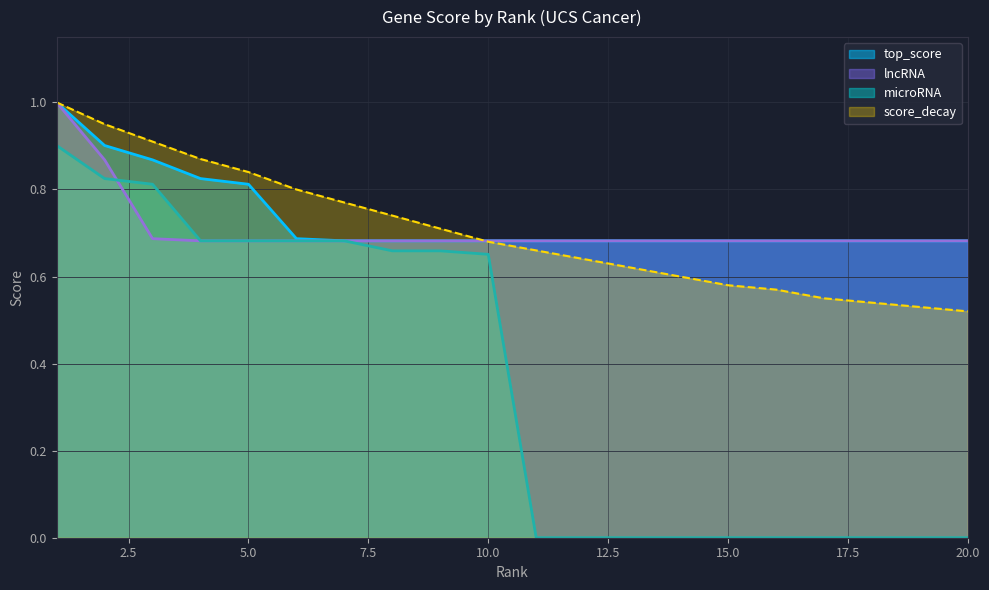

Which label corresponds to the largest value in the chart?

1